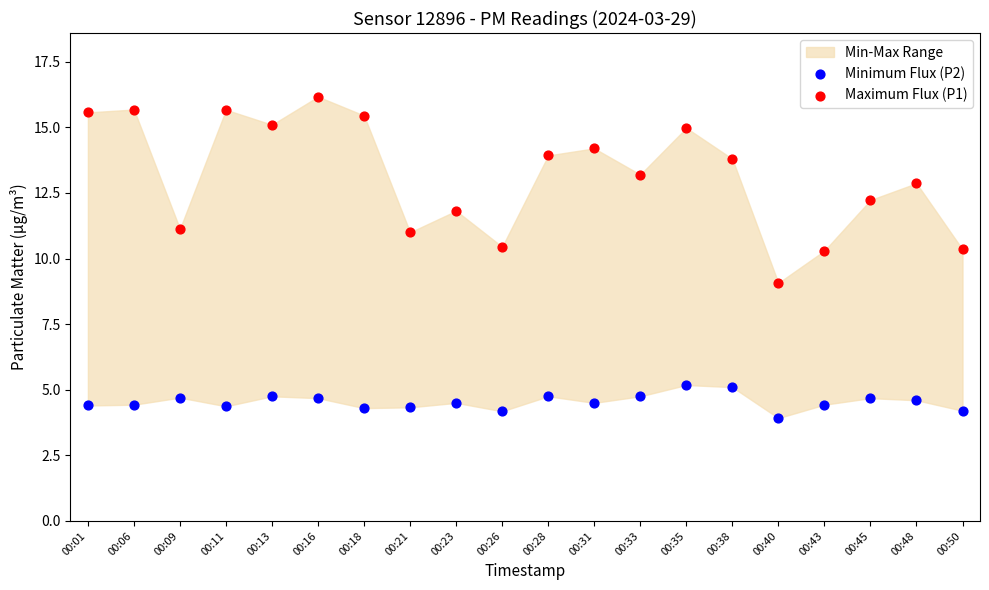

What is the X range (max minus min) for the scatter plot?

1.0